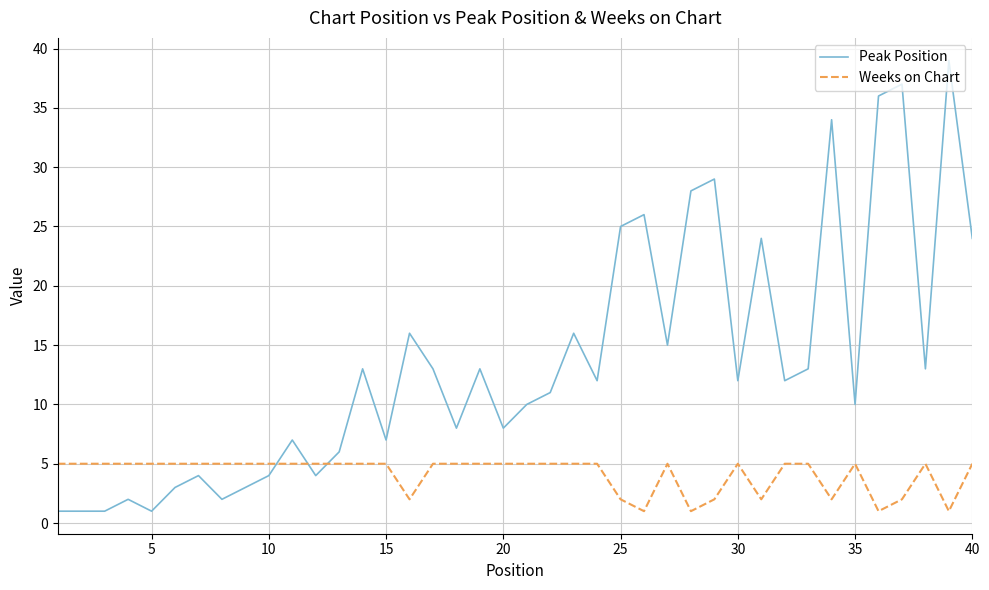

Which series has the largest total across all categories?

Peak Position